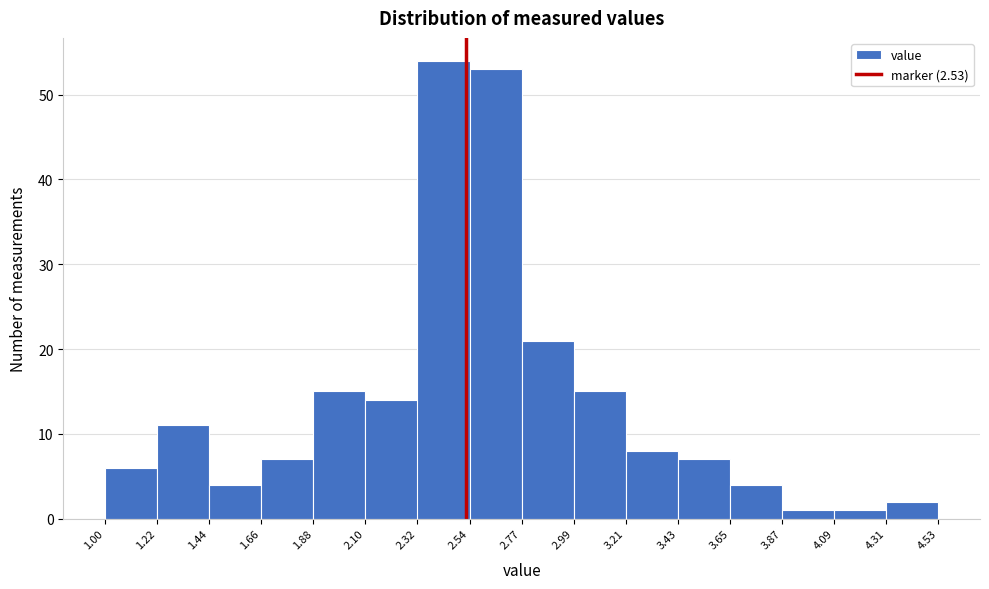

Over which range of the x-axis is the bar tallest?

2.32 to 2.54